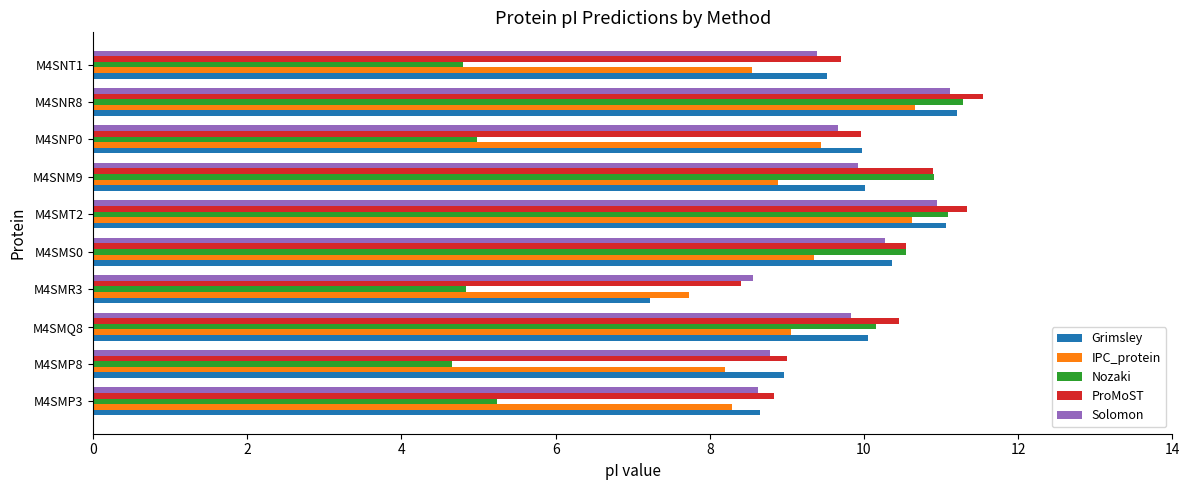

What is the maximum value for Solomon?

11.1